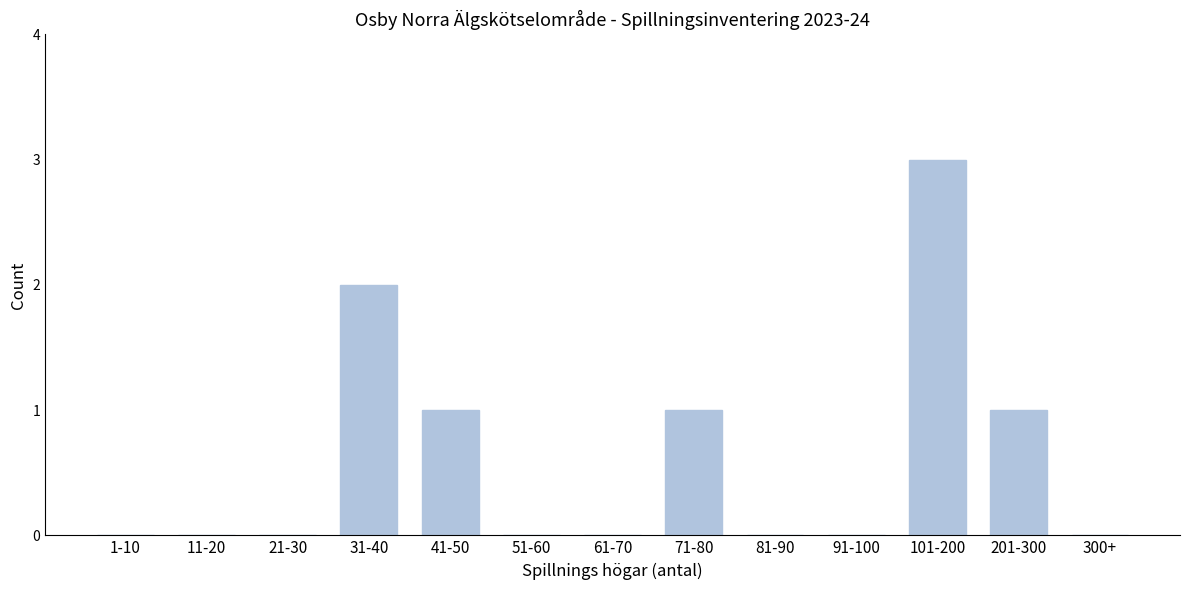

Reading right to left, what are all the values shown in this chart?

300+=0	201-300=1	101-200=3	91-100=0	81-90=0	71-80=1	61-70=0	51-60=0	41-50=1	31-40=2	21-30=0	11-20=0	1-10=0